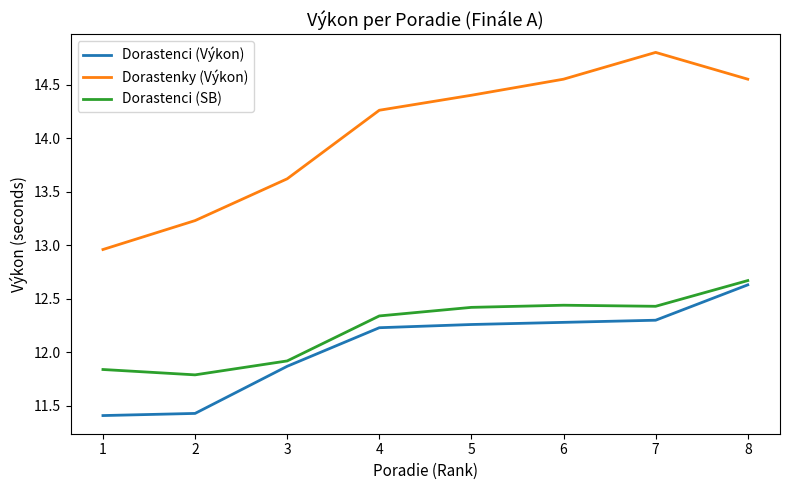

The value of Dorastenci (SB) at 5 is 18.1. True or false?

False